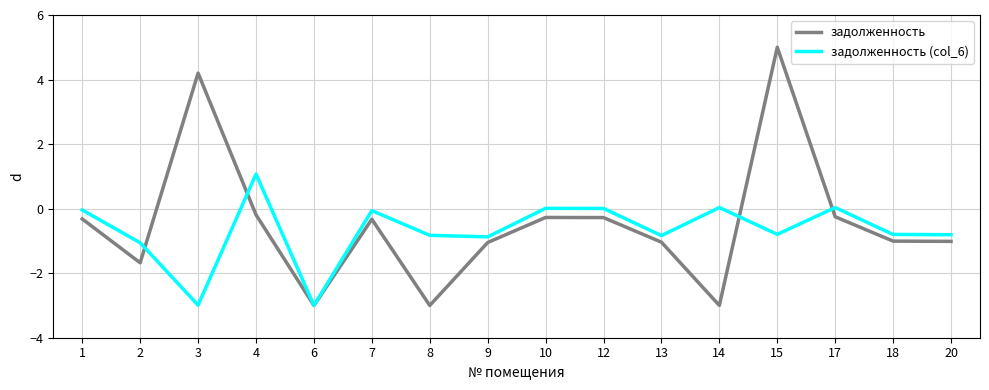

True or false: задолженность (col_6) has a value of -1.2 at 9.

False